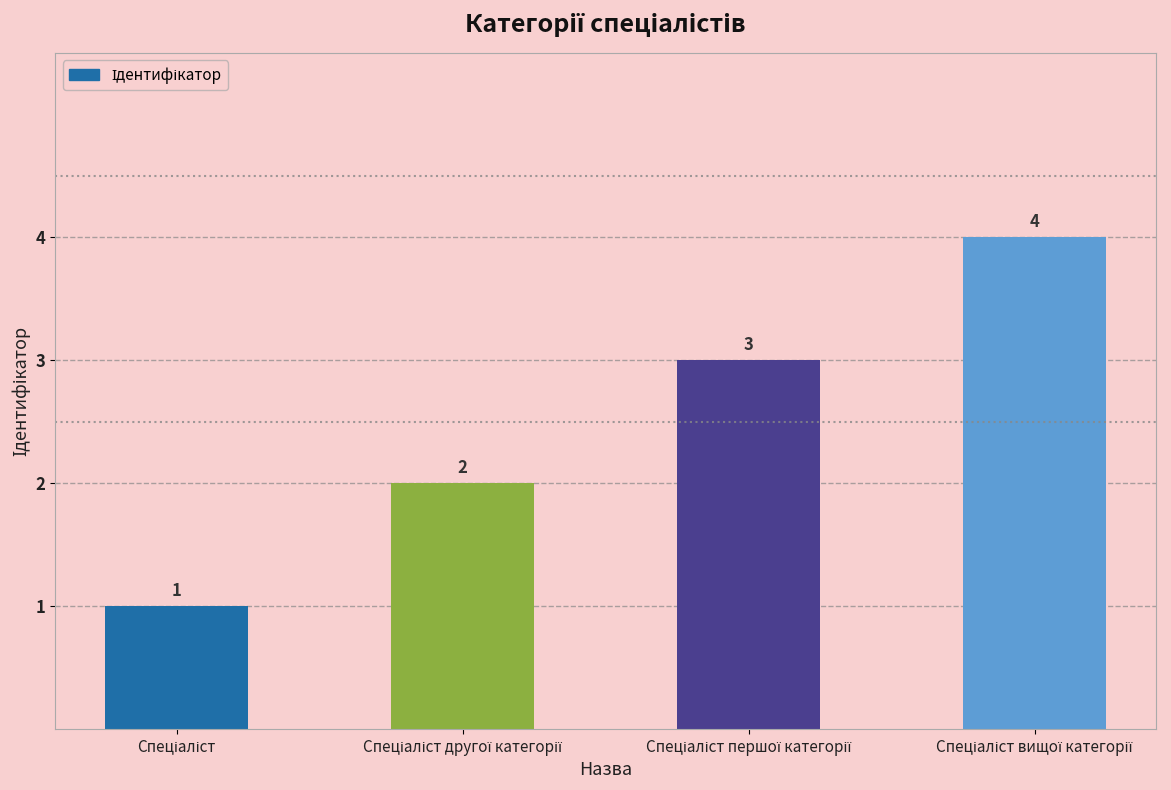

What is the value of the 3rd bar from the left?

3